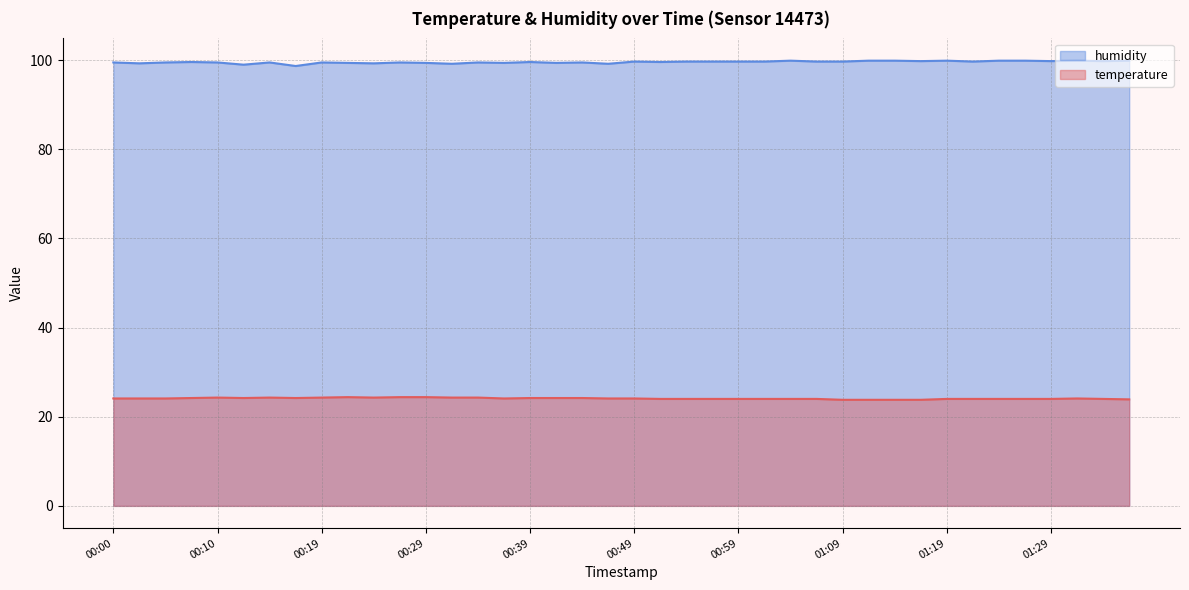

Count the temperature values in the range 24 to 25.

35